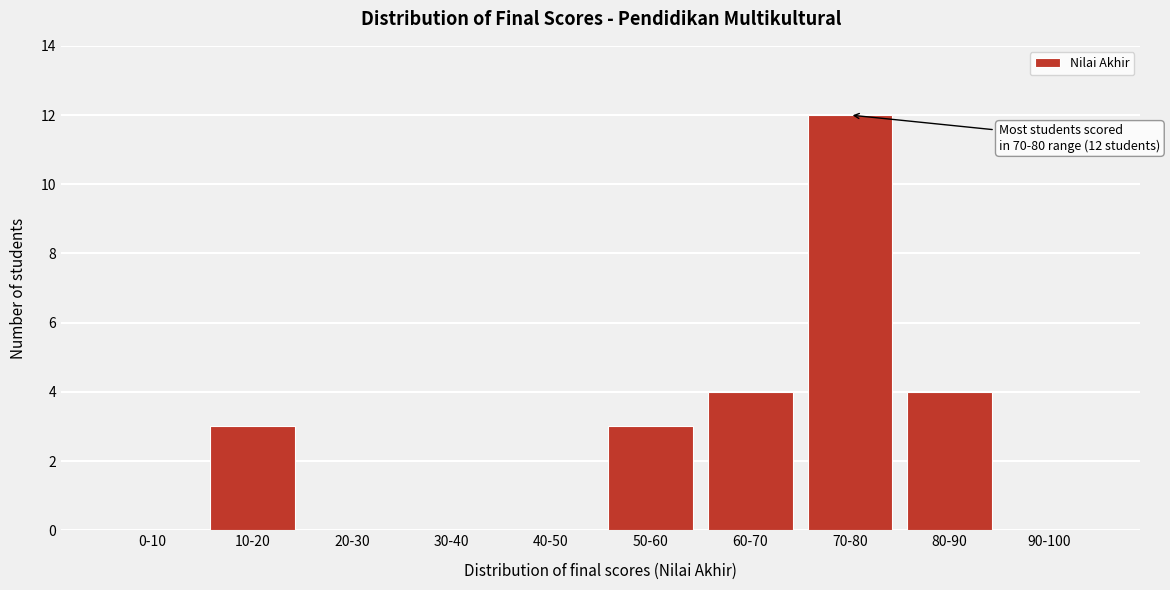

Reading right to left, extract all data points from this chart.

90-100=0	80-90=4	70-80=12	60-70=4	50-60=3	40-50=0	30-40=0	20-30=0	10-20=3	0-10=0